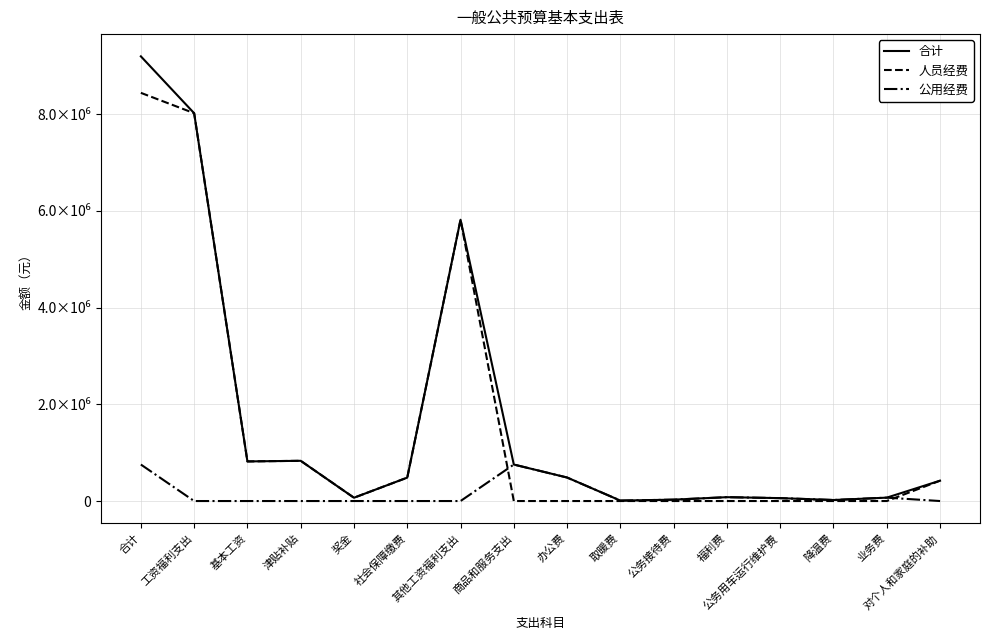

Reading right to left, what are all the values shown in this chart?

合计: 420680	70000	21120	60000	79800	28500	9100	485900	754420	5814693	484055	68217	831600	818604	8017169	9192269
人员经费: 420680	0	0	0	0	0	0	0	0	5814693	484055	68217	831600	818604	8017169	8437849
公用经费: 0	70000	21120	60000	79800	28500	9100	485900	754420	0	0	0	0	0	0	754420